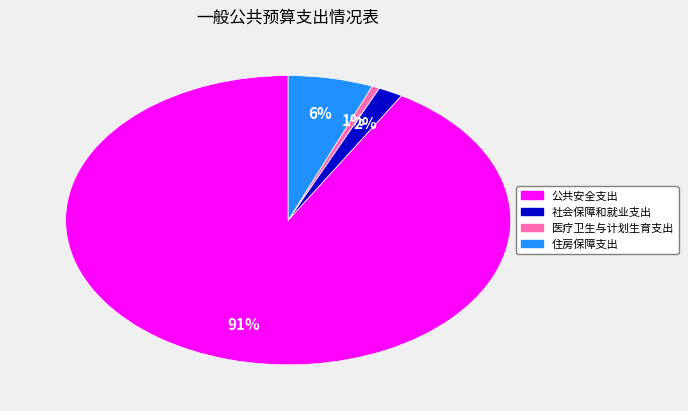

Rank the categories by value from lowest to highest.

医疗卫生与计划生育支出, 社会保障和就业支出, 住房保障支出, 公共安全支出